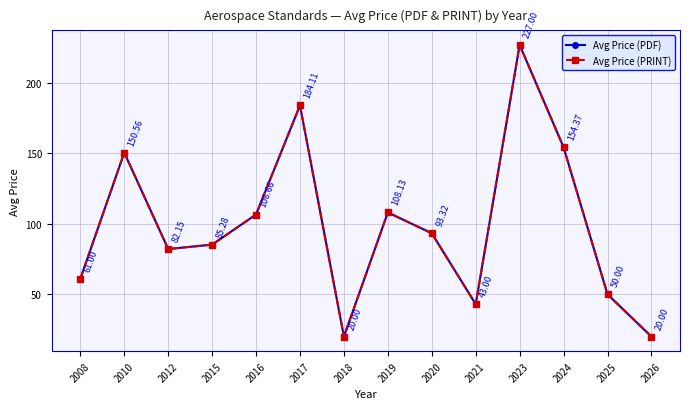

Does the chart have visible grid lines?

Yes